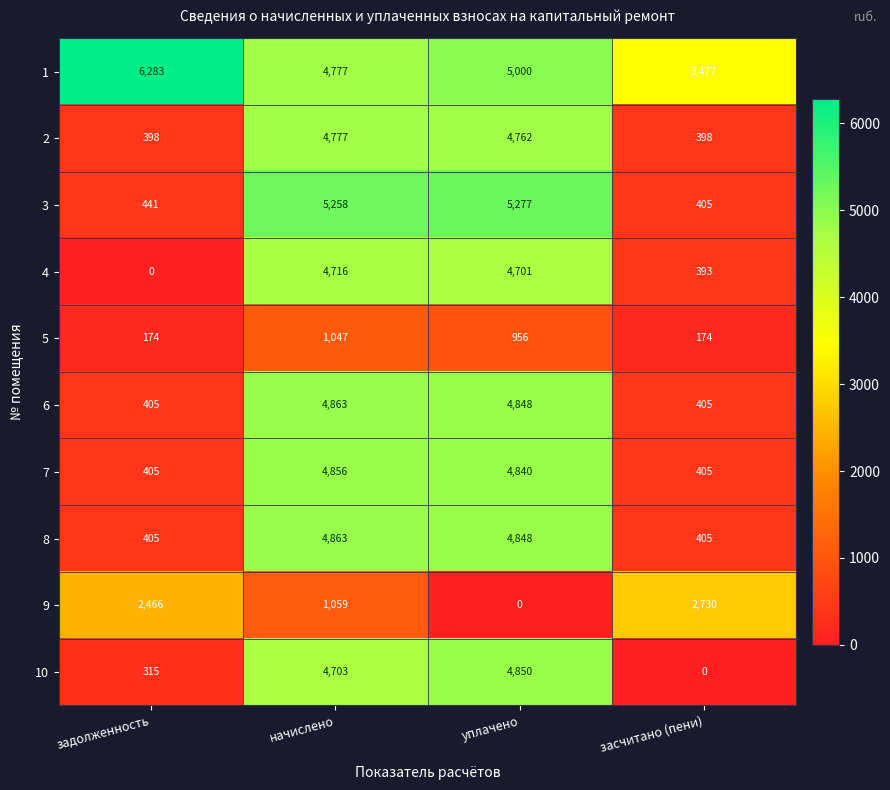

What is the difference between the maximum and minimum values in the 2 series?

4379